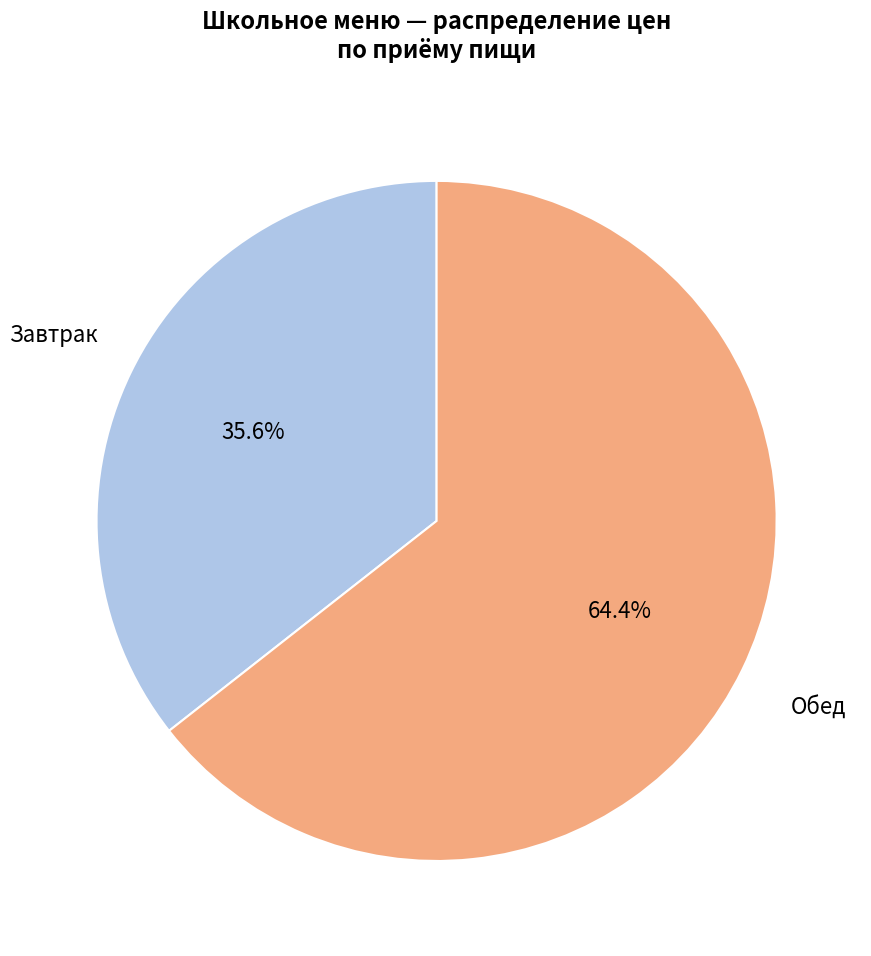

Does Завтрак account for over 50% of the chart?

No